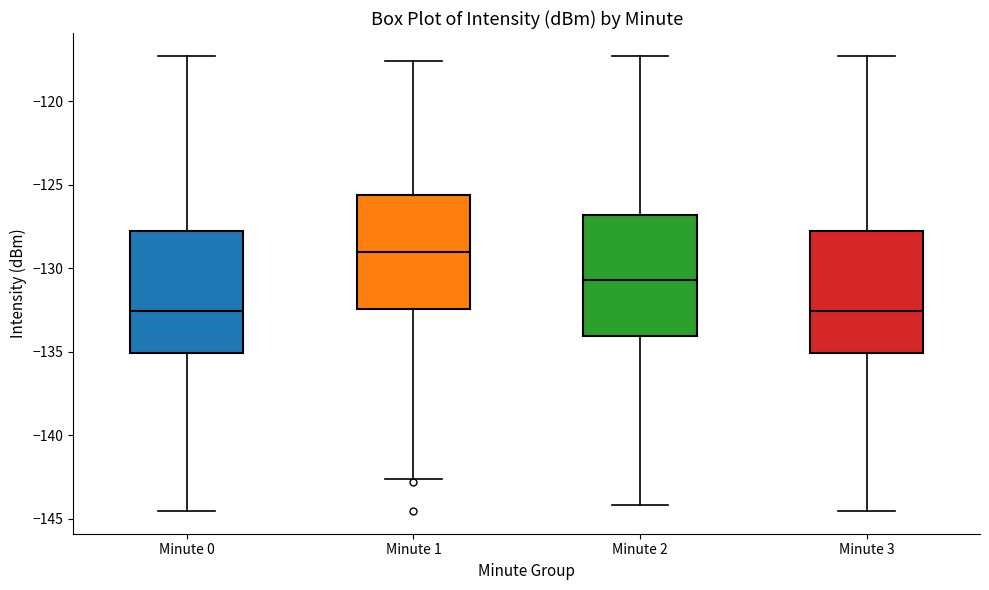

Which box has the highest median line?

Minute 1